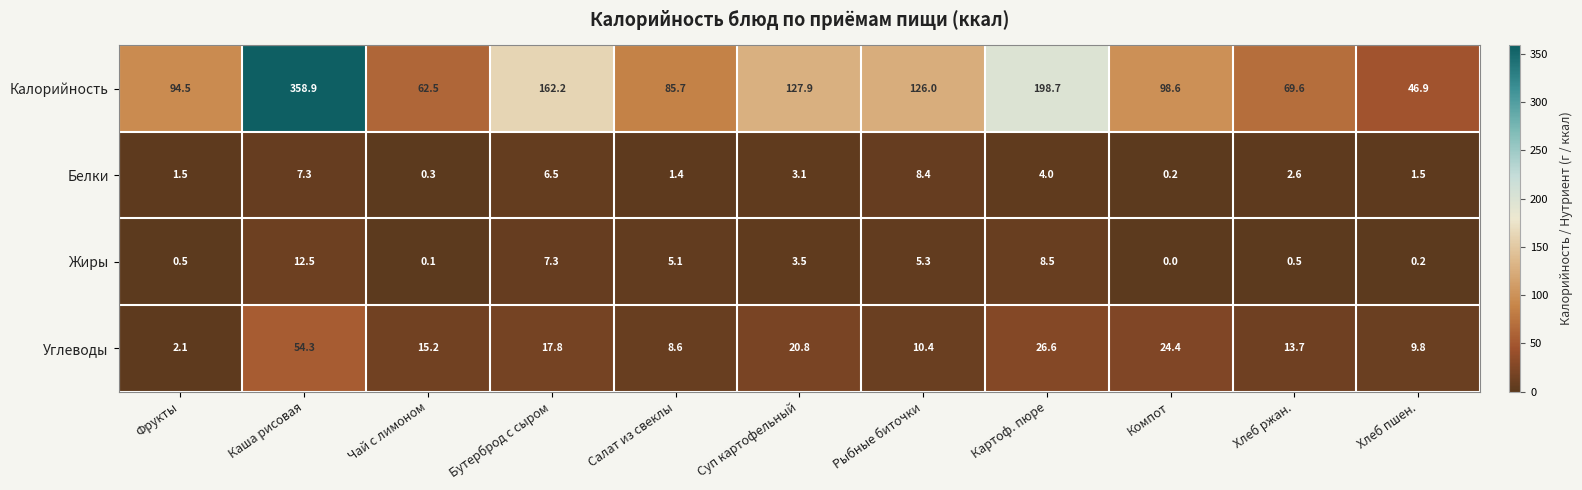

Is it true that Белки equals 8.4 at Рыбные биточки?

True